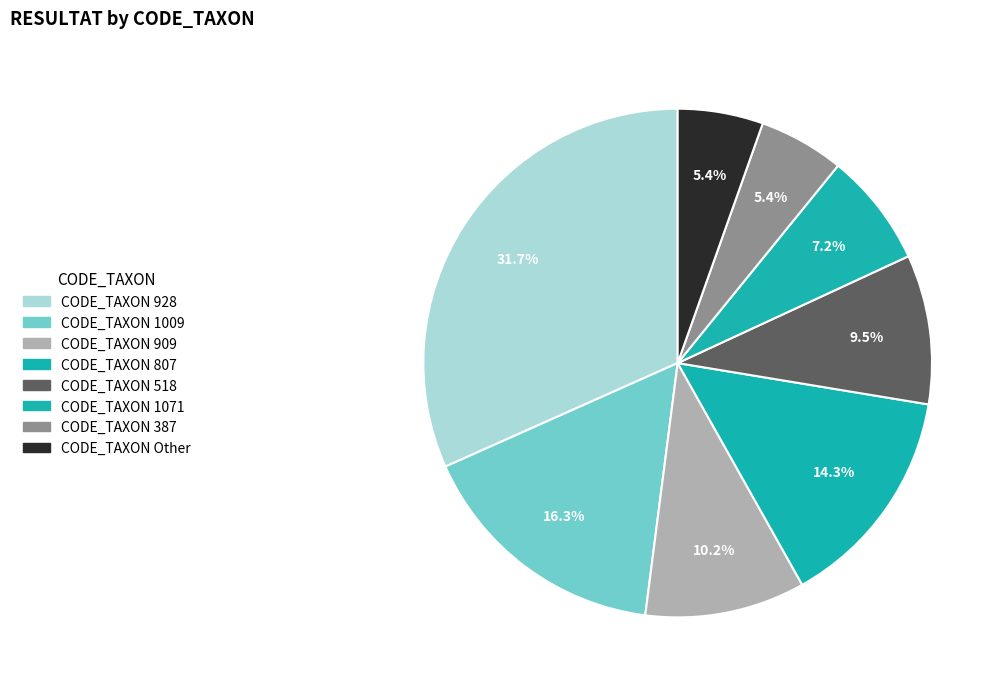

Is there any slice that represents more than half of the pie?

No